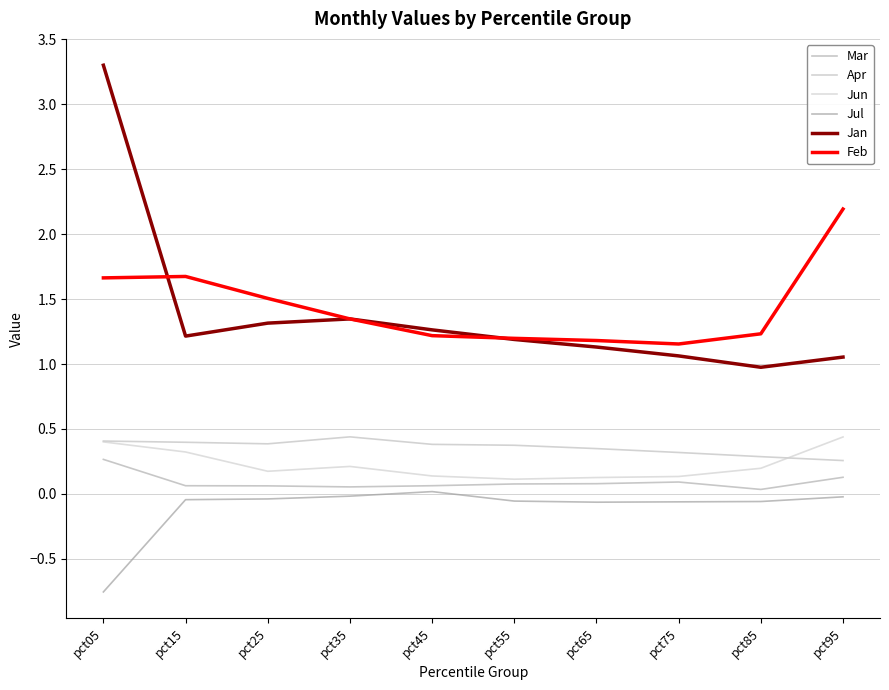

The Apr series shows 0.4 at pct85. True or false?

False